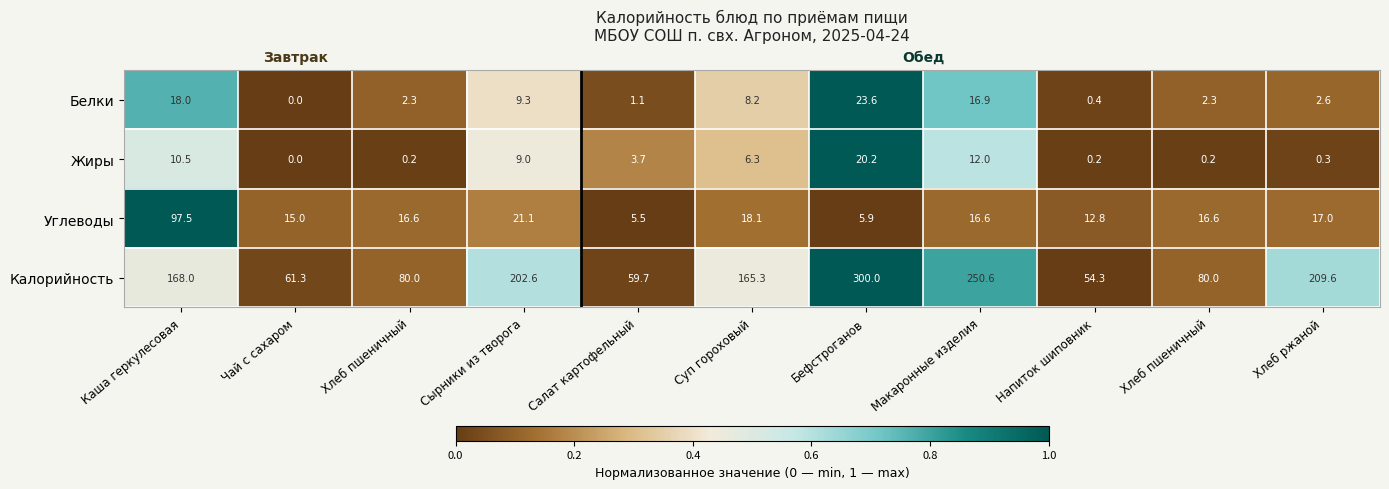

How many series are shown in this chart?

4